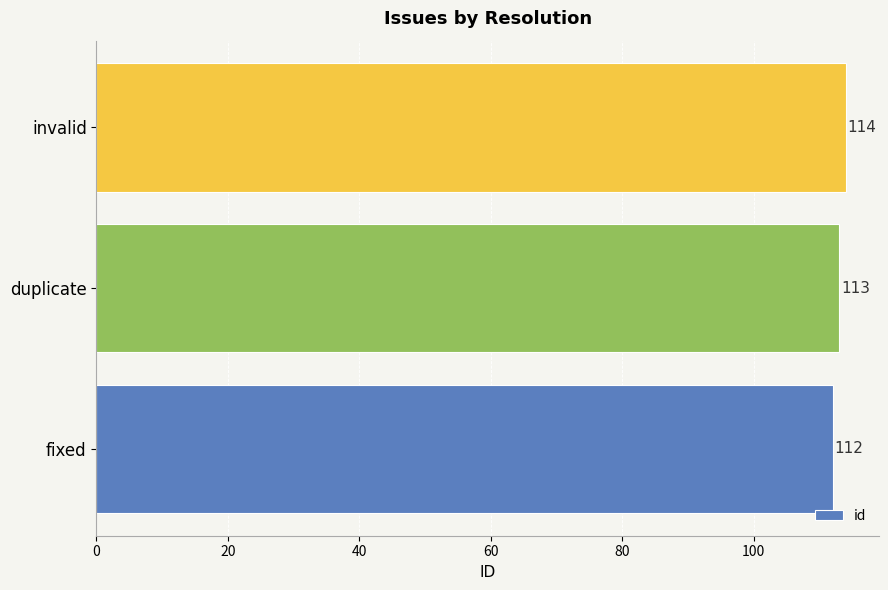

The value at fixed is 112. True or false?

True